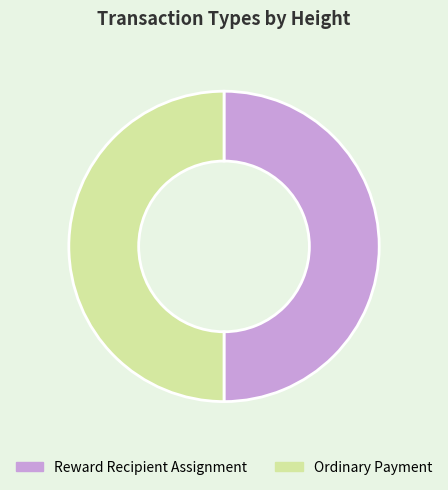

What is the ratio of the value at Ordinary Payment to the value at Reward Recipient Assignment?

1.0